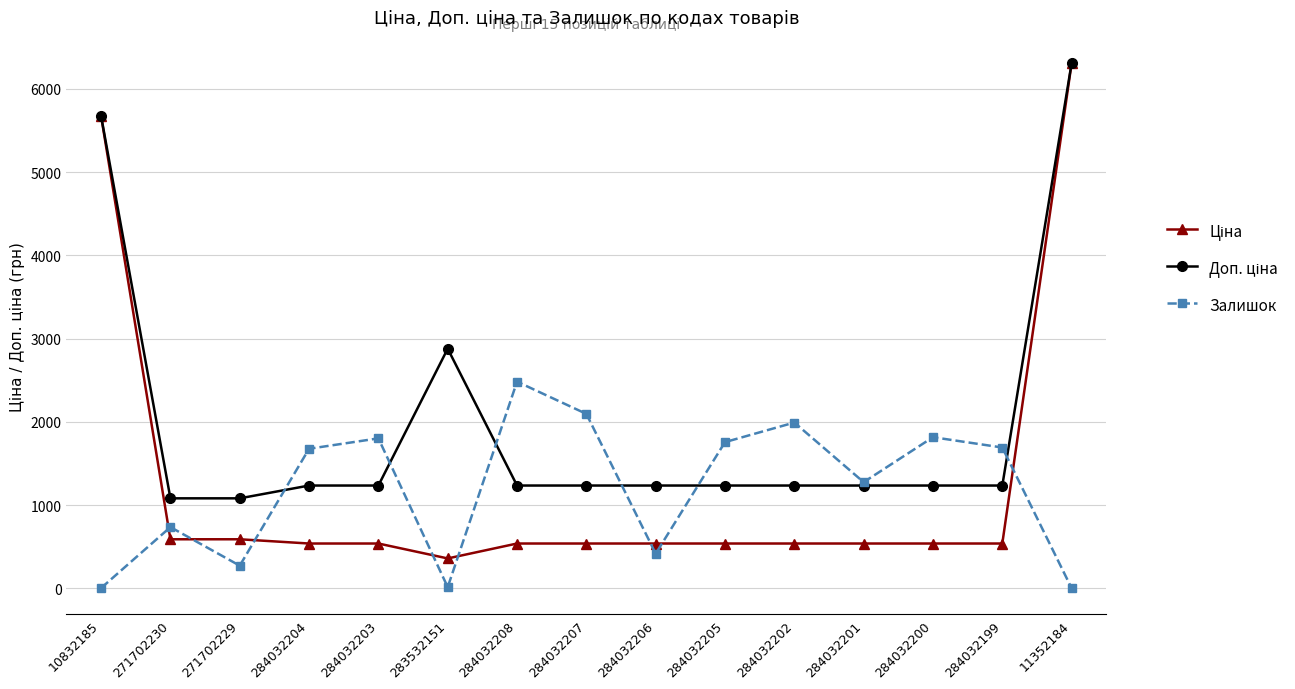

At which label does Залишок reach its peak?

284032208